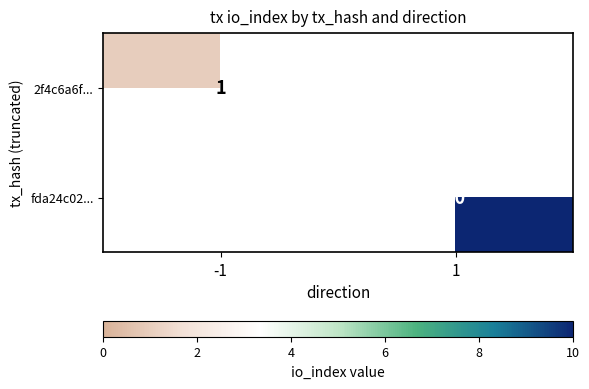

Is it true that fda24c02... equals 10 at 1?

True